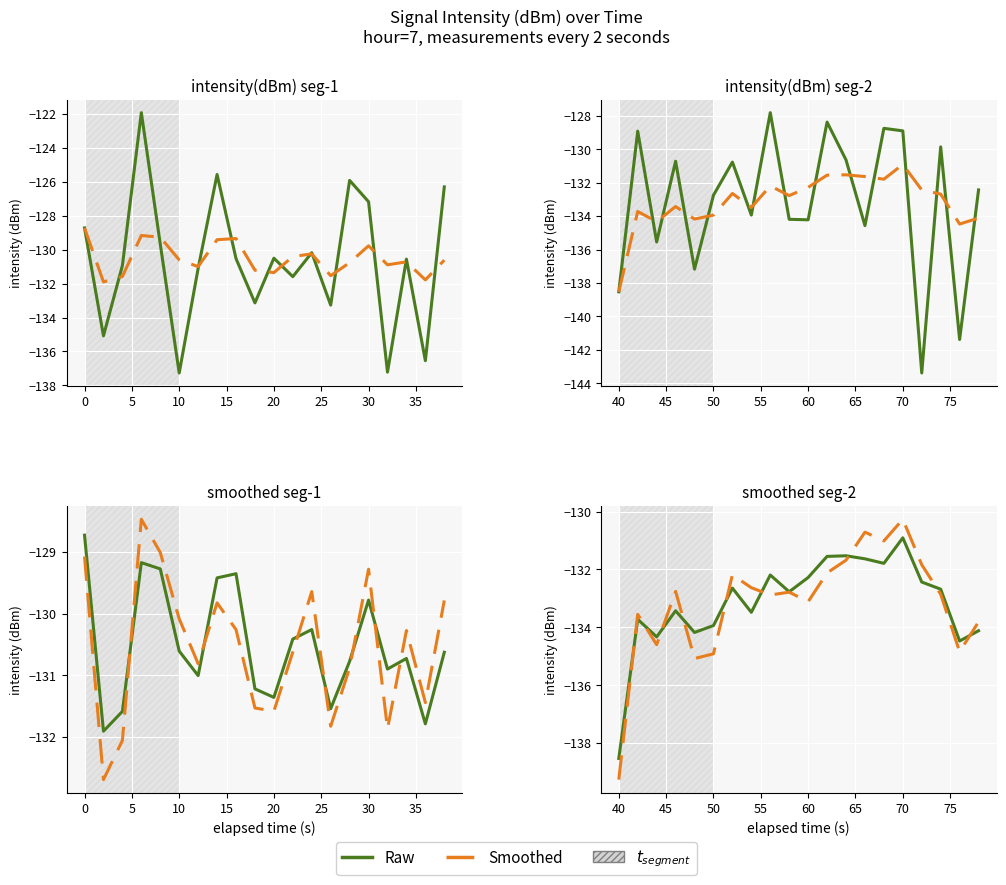

How many times do Raw and Smoothed cross each other?

9